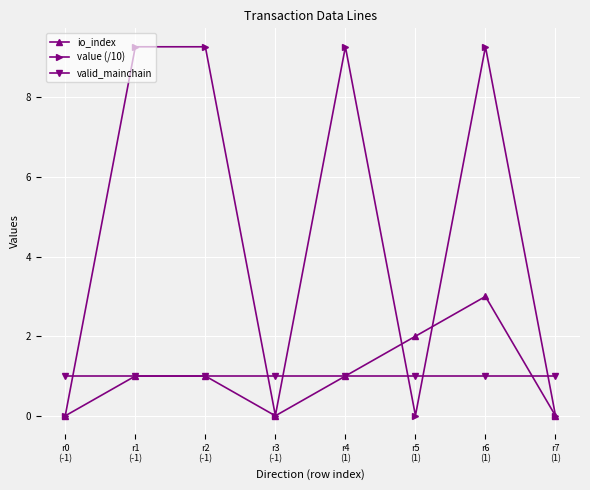

How many categories are shown in the chart?

8